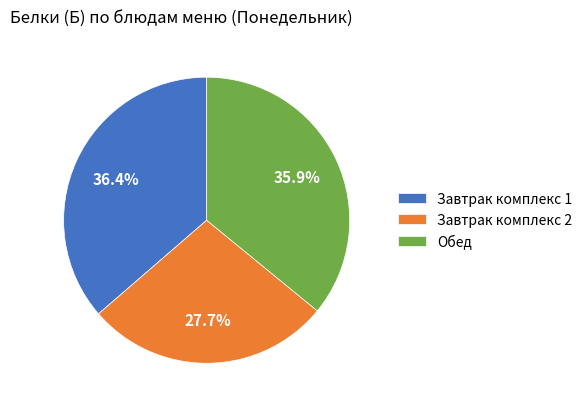

Which slice is the smallest?

Завтрак комплекс 2